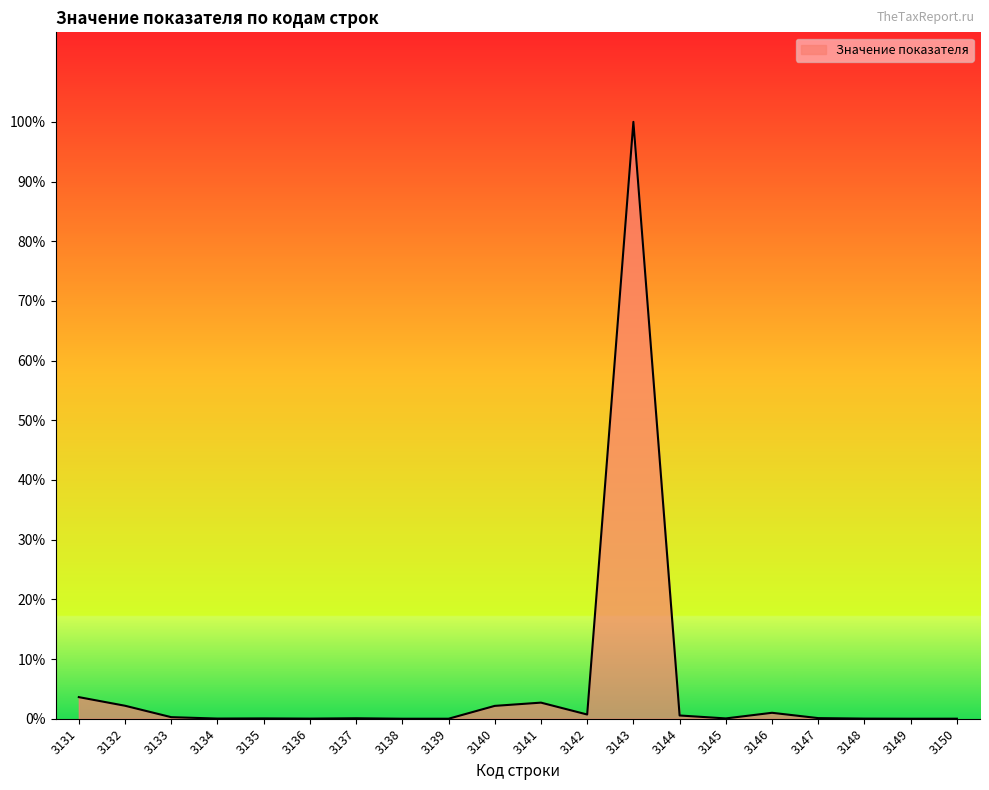

List the labels in order of value, smallest first.

3138, 3139, 3149, 3150, 3136, 3148, 3134, 3145, 3135, 3137, 3147, 3133, 3144, 3142, 3146, 3140, 3132, 3141, 3131, 3143